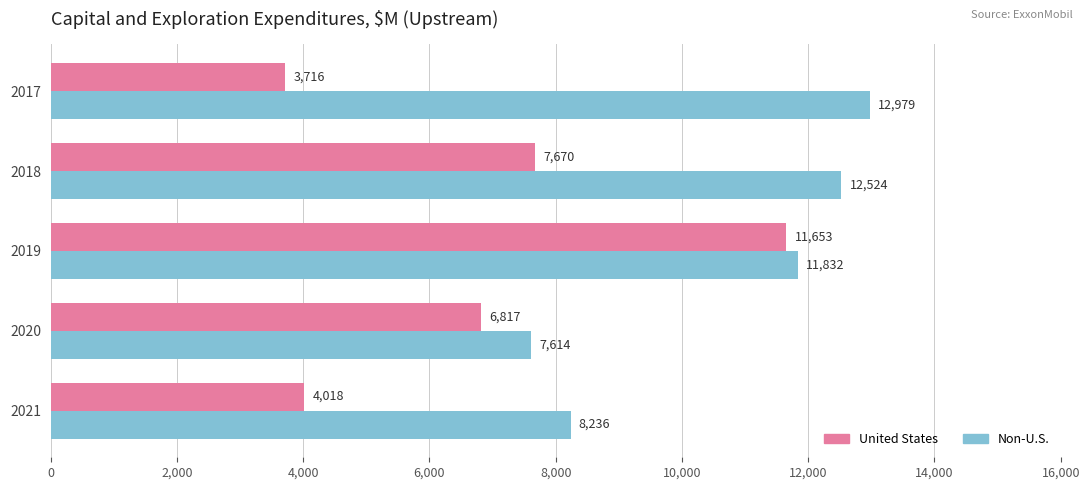

What is the average value of the United States series?

6775